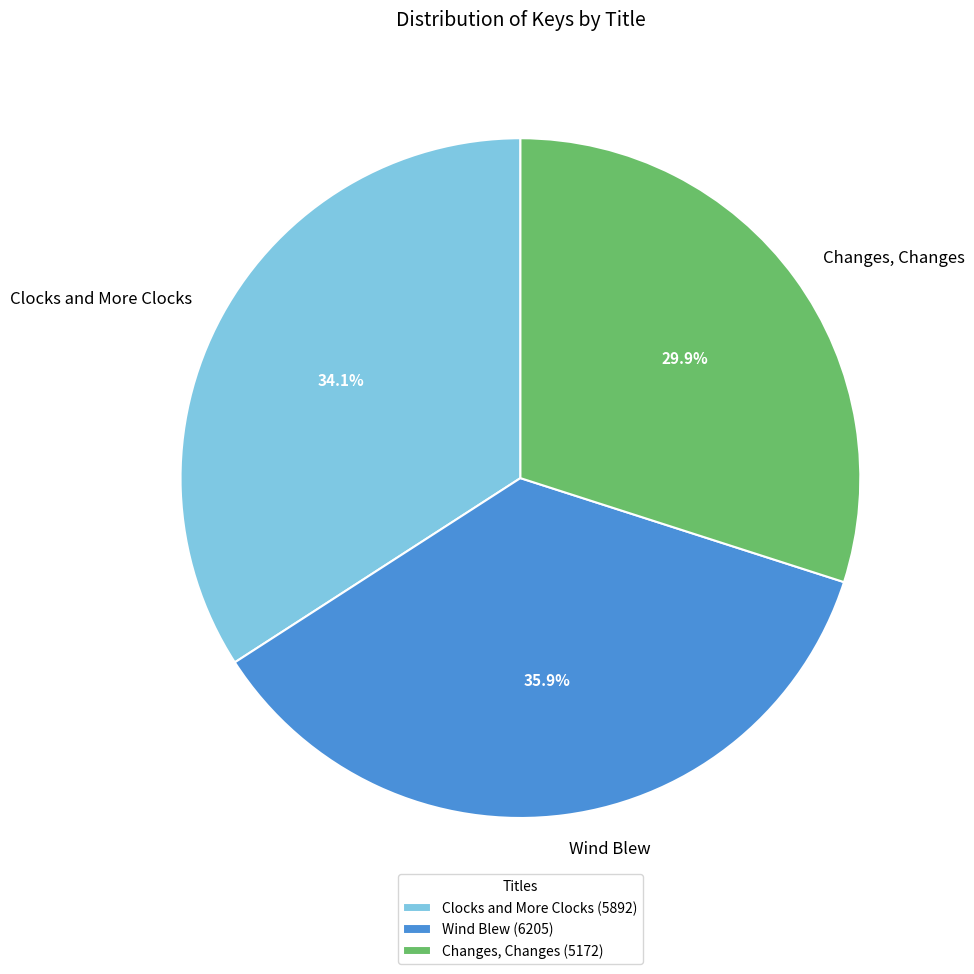

Rank the categories by value from highest to lowest.

Wind Blew, Clocks and More Clocks, Changes, Changes